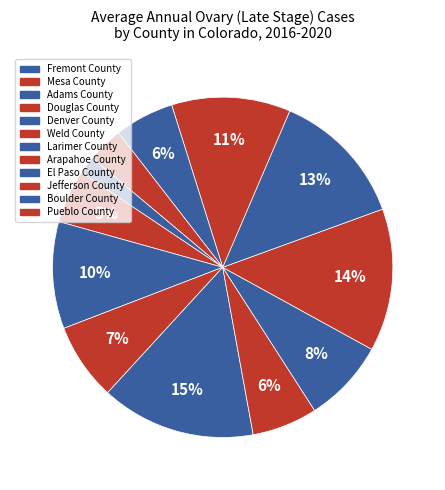

Combined, what portion of the pie is Denver County and Jefferson County?

26.0%